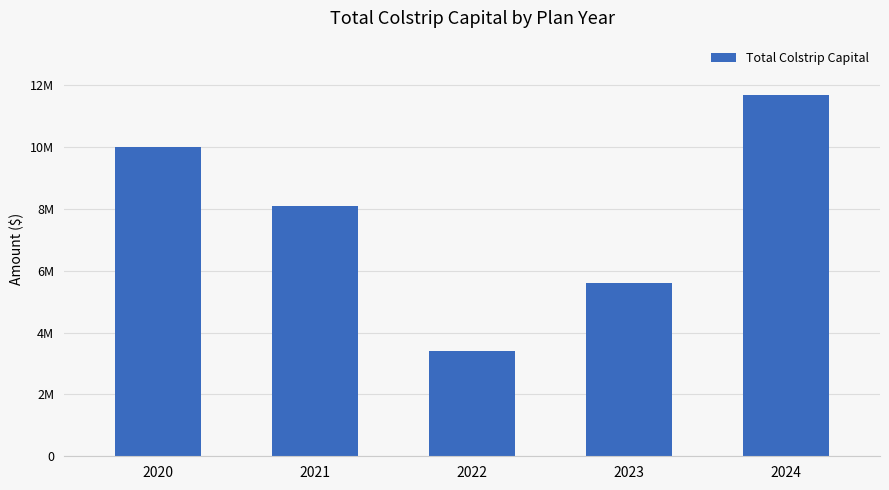

Does the chart contain any negative values?

No